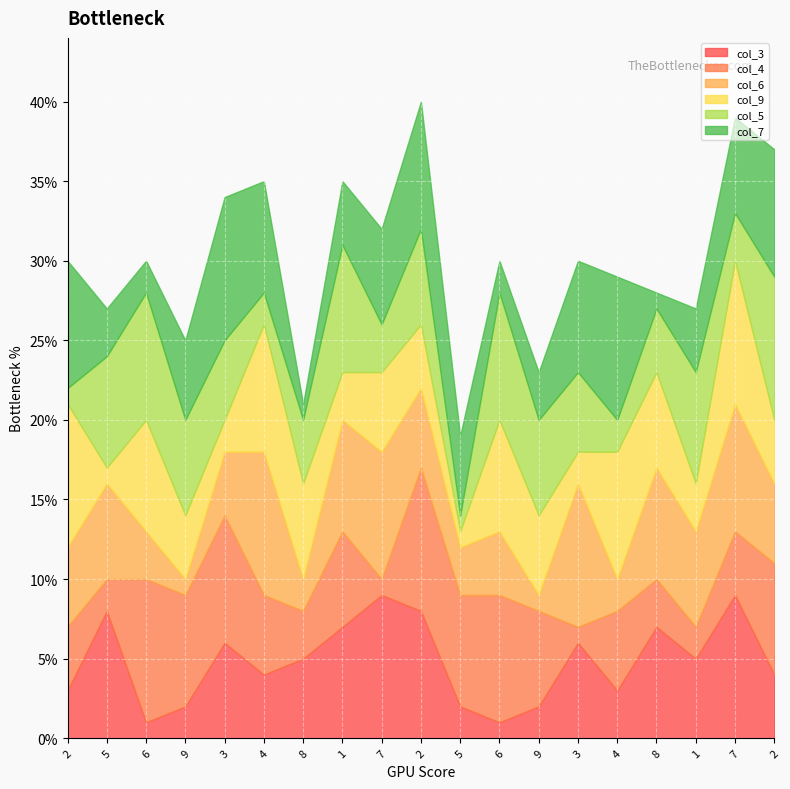

What is the sum of the col_4 values at 3 and 1?

3